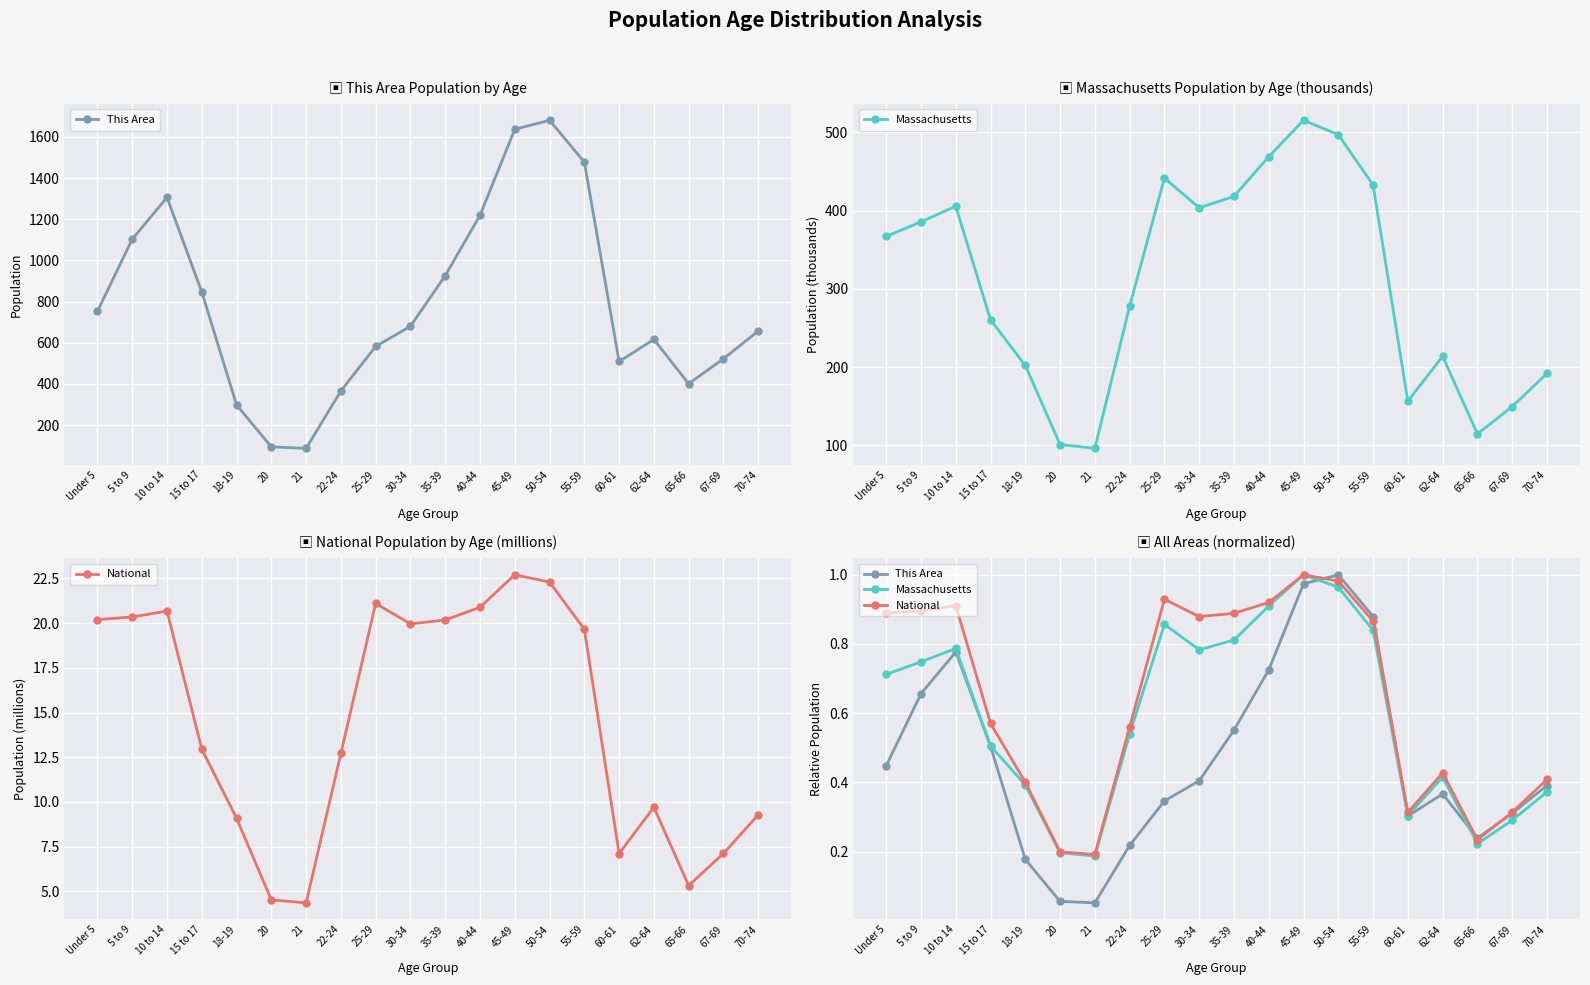

After their last crossing, which series has the higher values: This Area or Massachusetts?

This Area